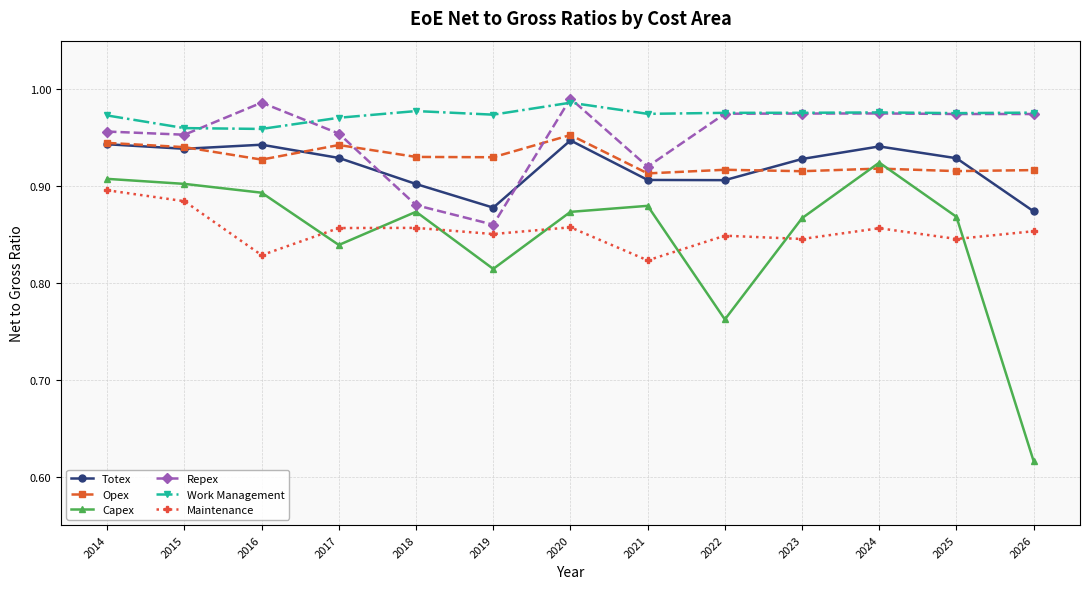

At how many categories does at least one series exceed 0?

13